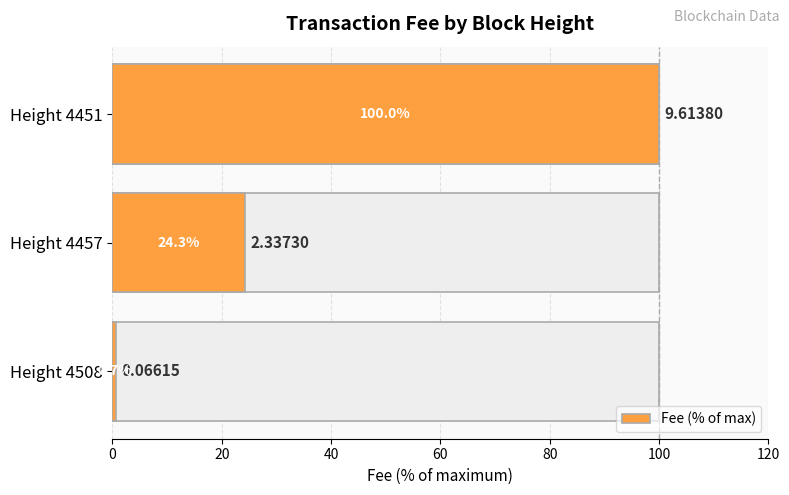

Reading left to right, transcribe all the data shown in this chart.

0.7	24.3	100.0